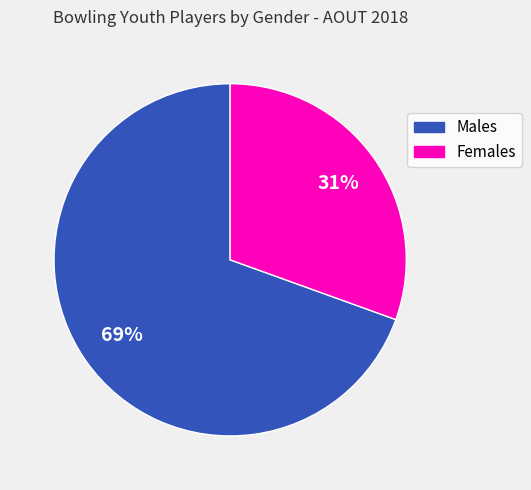

Is there any slice that represents more than half of the pie?

Yes